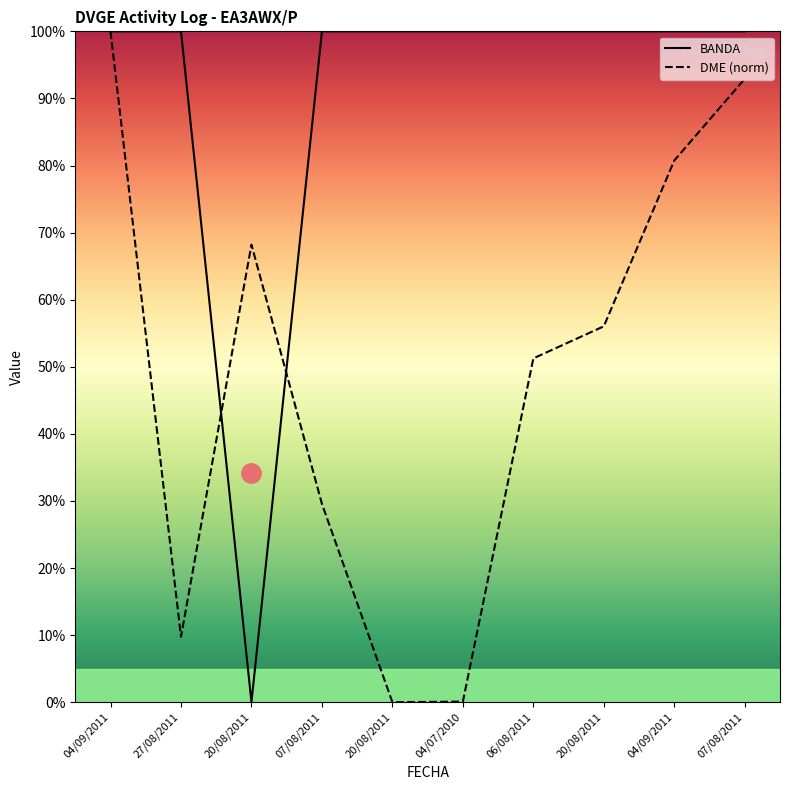

How many times do BANDA and DME (norm) cross each other?

3